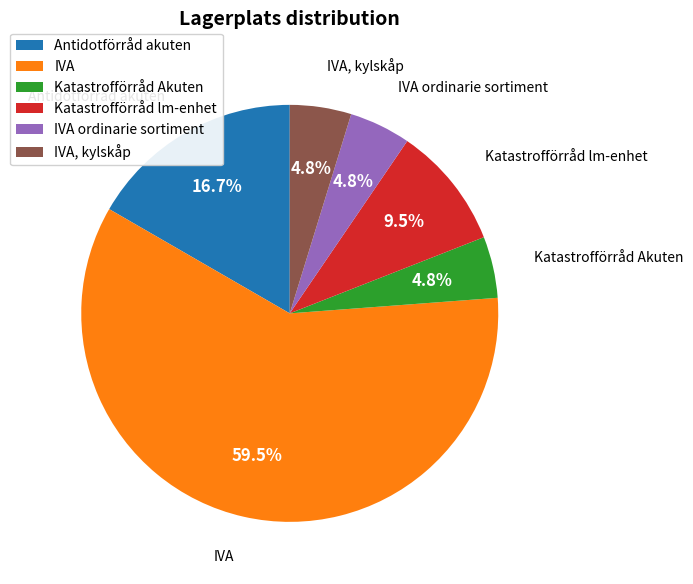

Which slice is the largest?

IVA